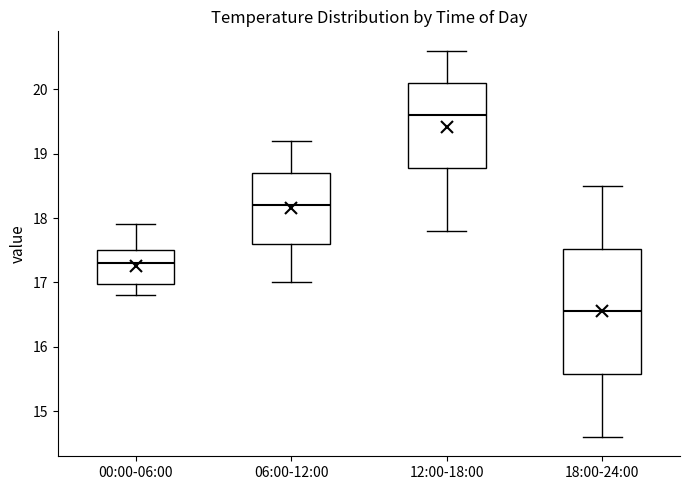

Which box has the highest median line?

12:00-18:00